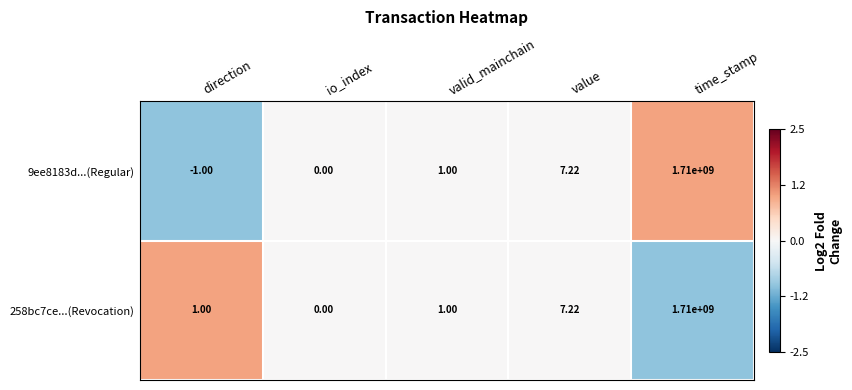

Is the value of 258bc7ce...(Revocation) at value greater than the value of 9ee8183d...(Regular) at time_stamp?

No